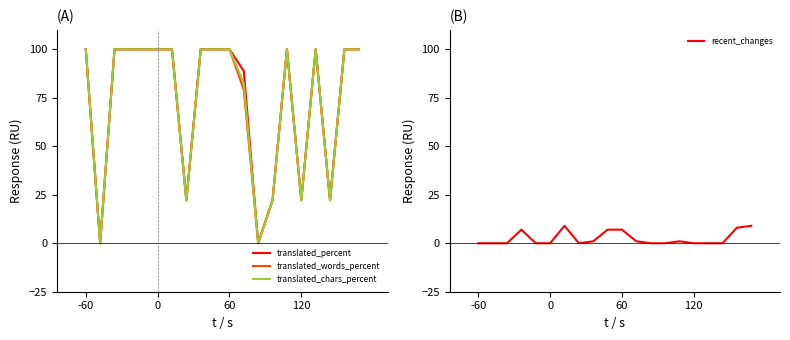

True or false: translated_percent has a value of 100.0 at 60.

True